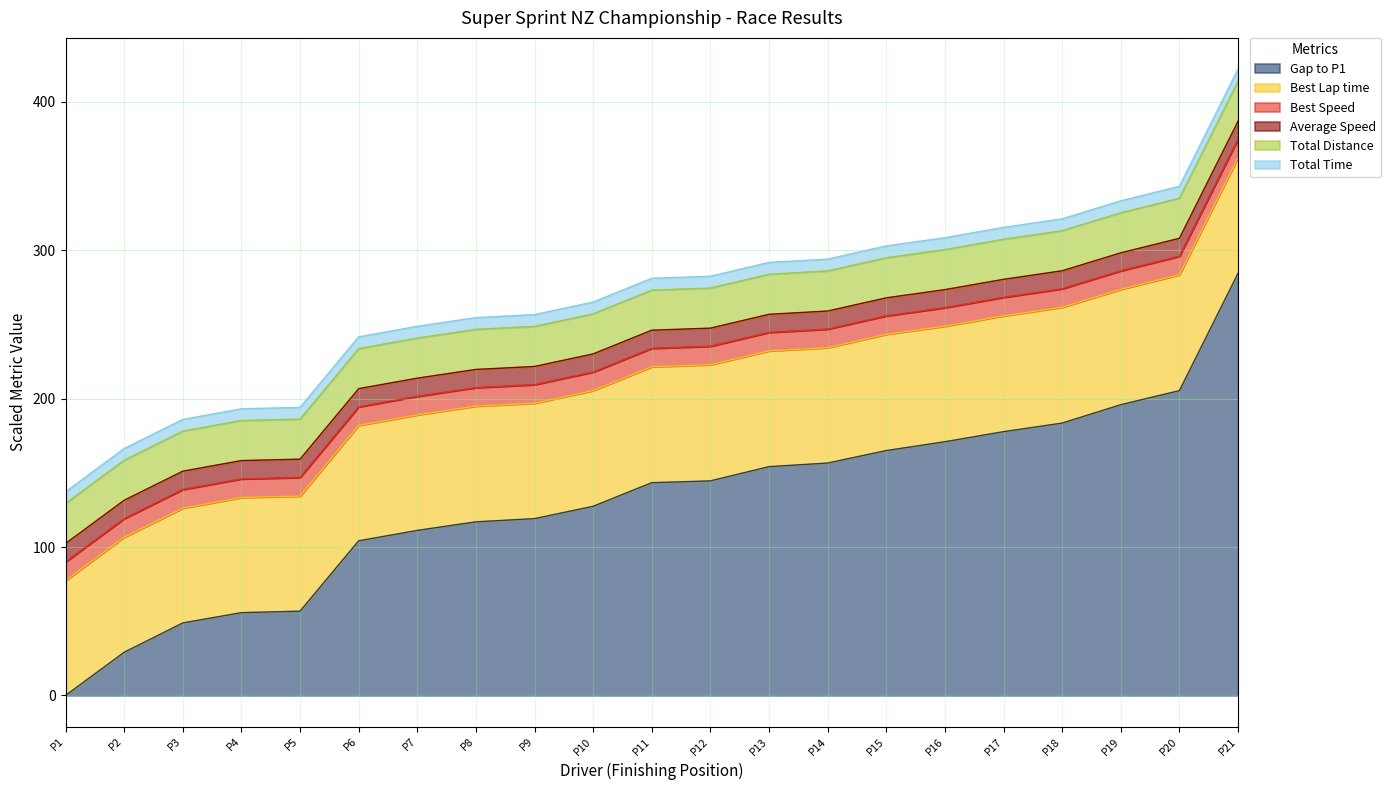

What are all the series names shown in the legend?

Gap to P1, Best Lap time, Best Speed, Average Speed, Total Distance, Total Time